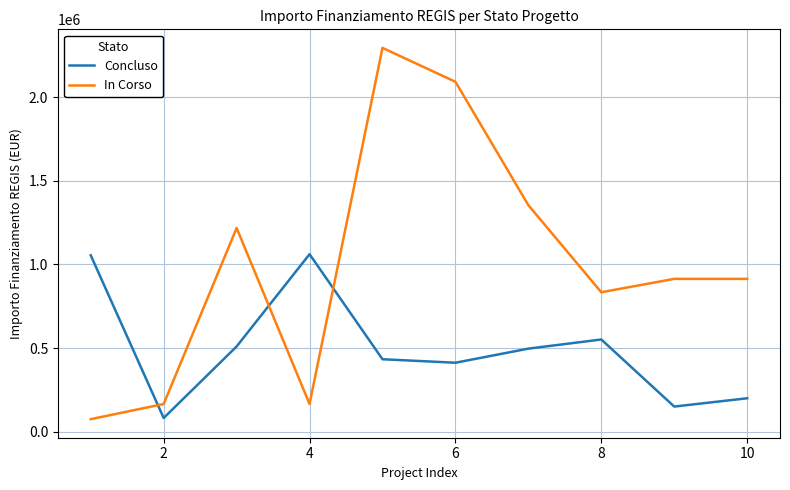

Which series ends up on top after the final intersection of Concluso and In Corso?

In Corso